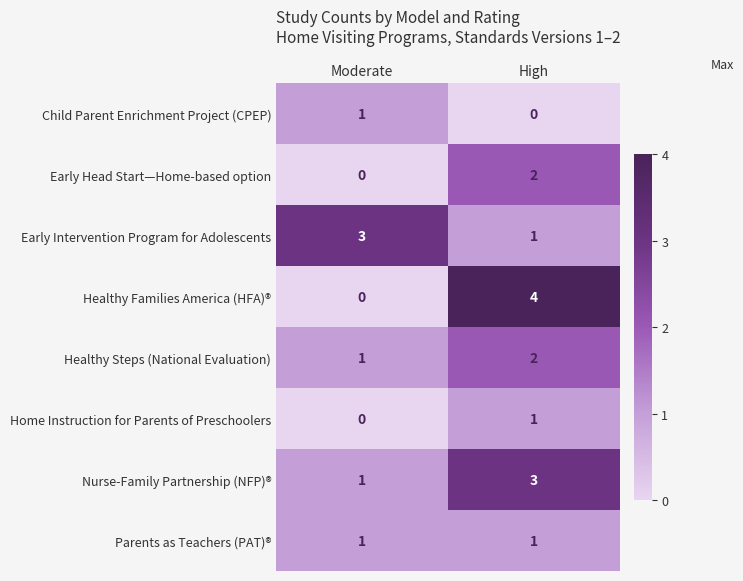

What is the difference between the maximum and minimum values in the Healthy Families America (HFA)® series?

4